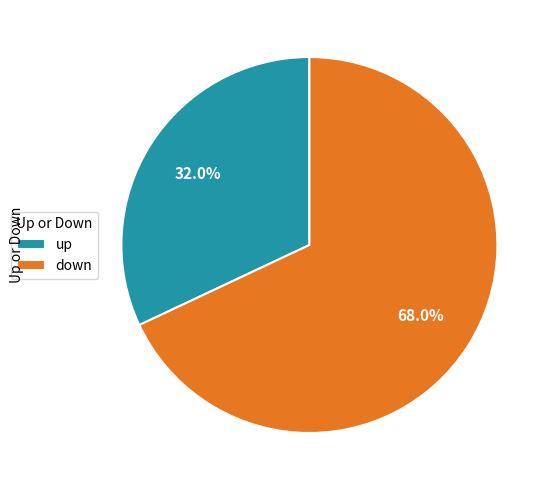

To the nearest percent, what percentage of the pie is down?

68%